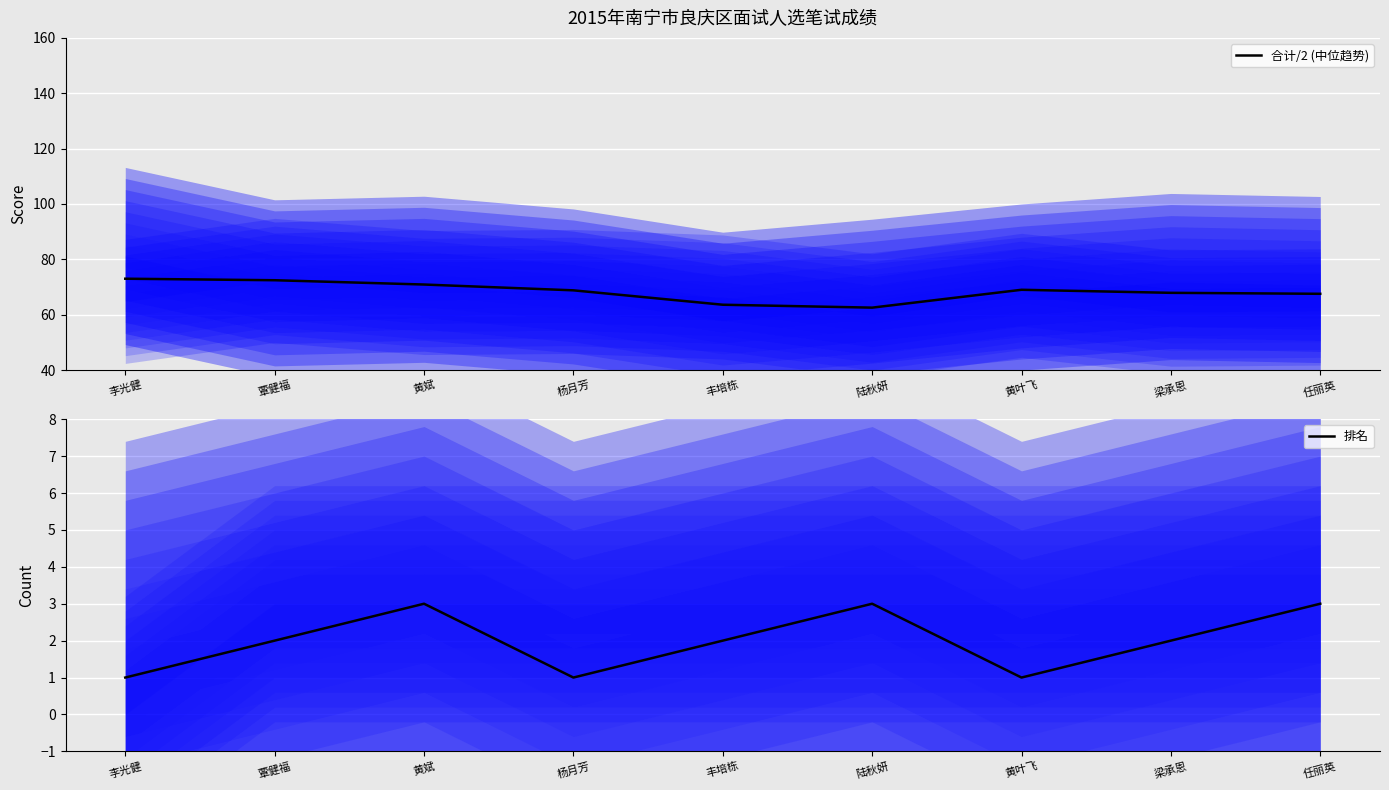

Rank the series by their average value, from lowest to highest.

排名, 合计/2 (中位趋势)